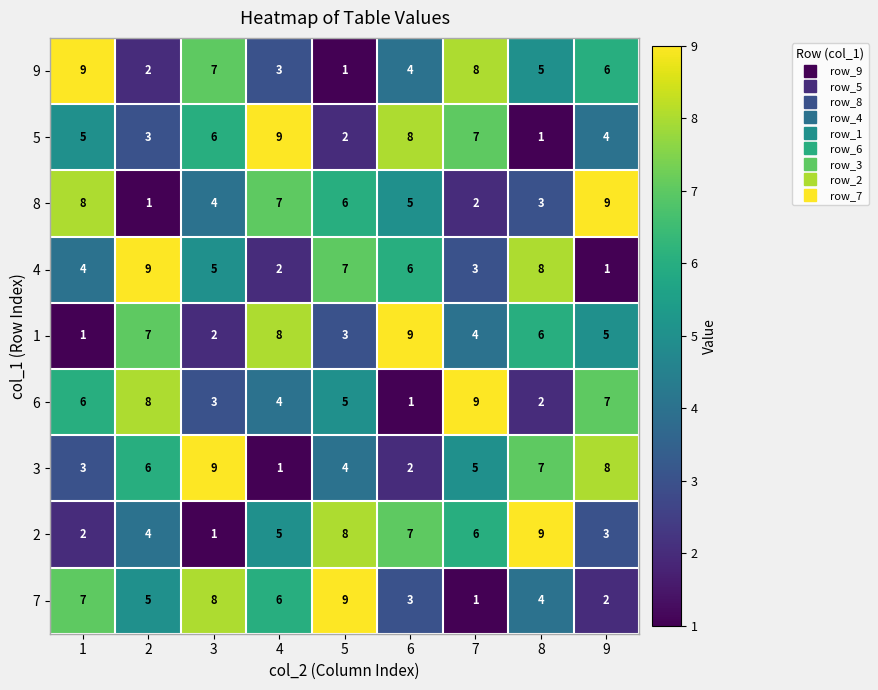

What is the spread (max minus min) of values at 5?

8